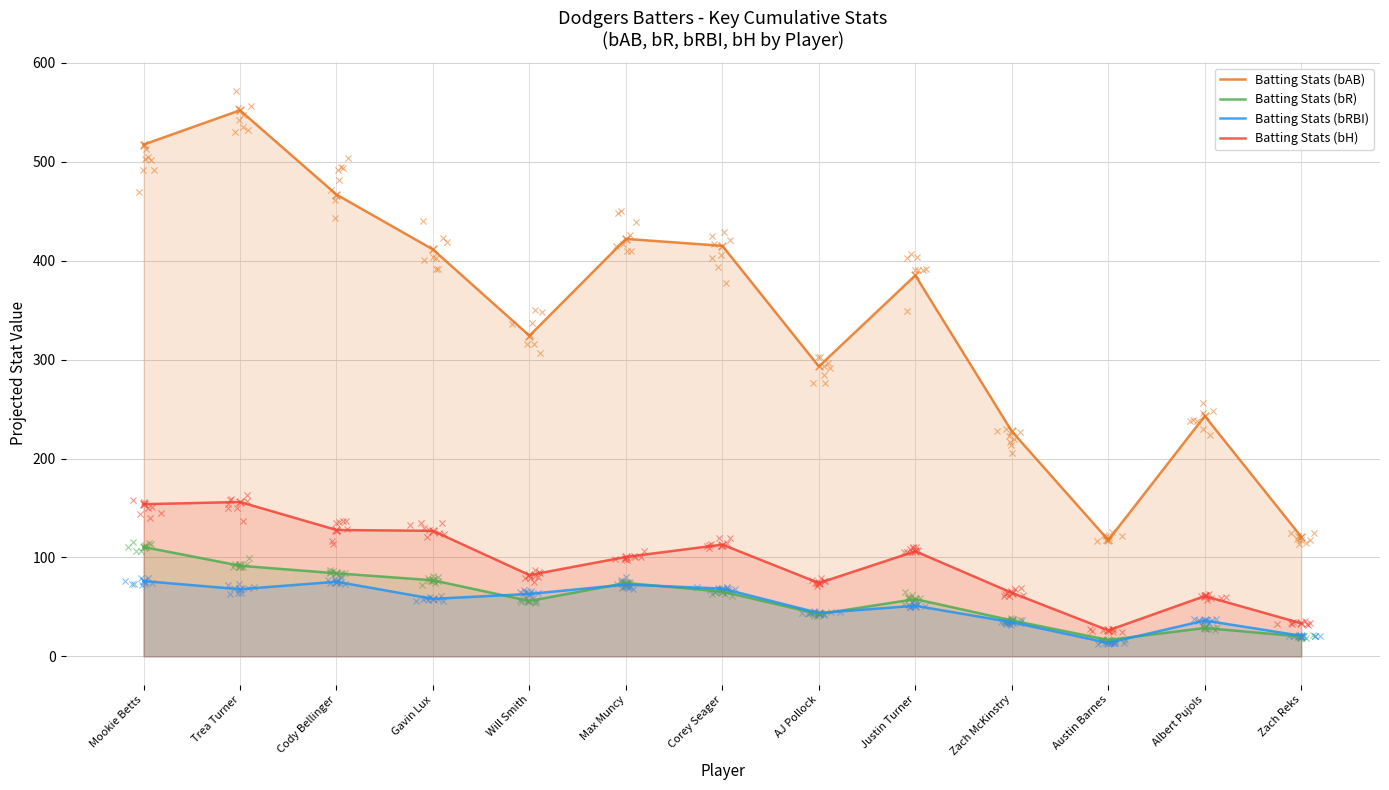

At which category is the sum across all series the highest?

Trea Turner